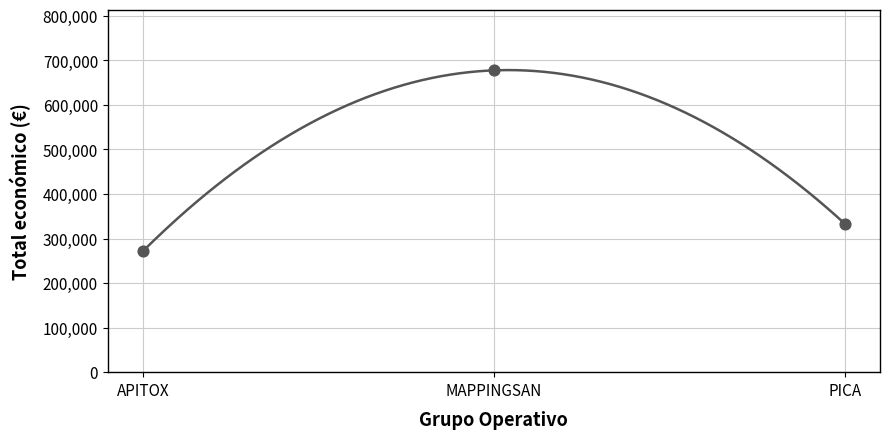

Between APITOX and PICA, which is larger?

PICA